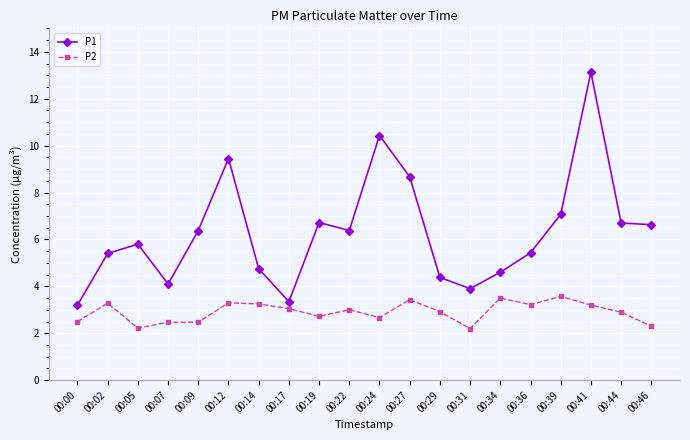

Where does the P1 series first go above 6?

00:09